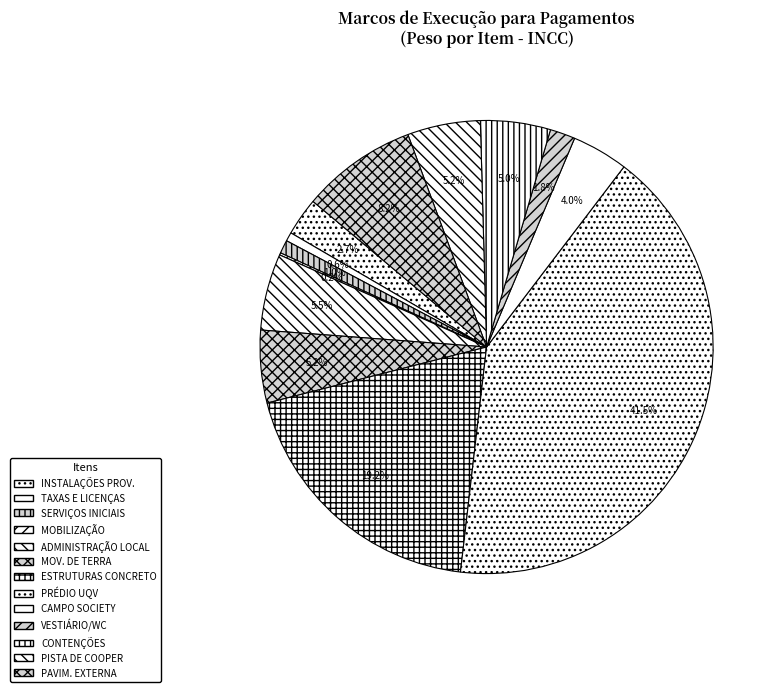

Count the number of slices in the pie.

13